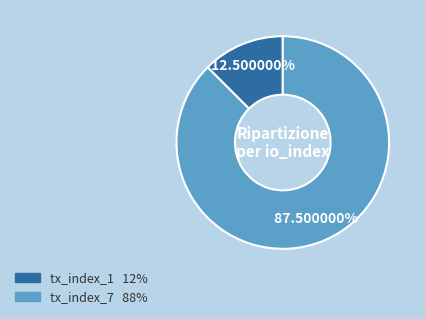

True or false: tx_index_1 accounts for 7% of the total.

False